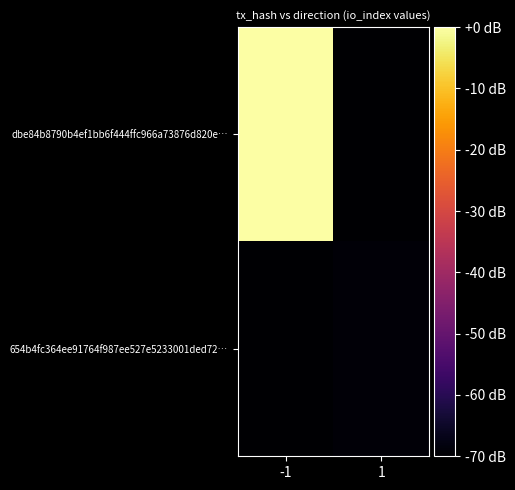

Count the number of categories in the chart.

2